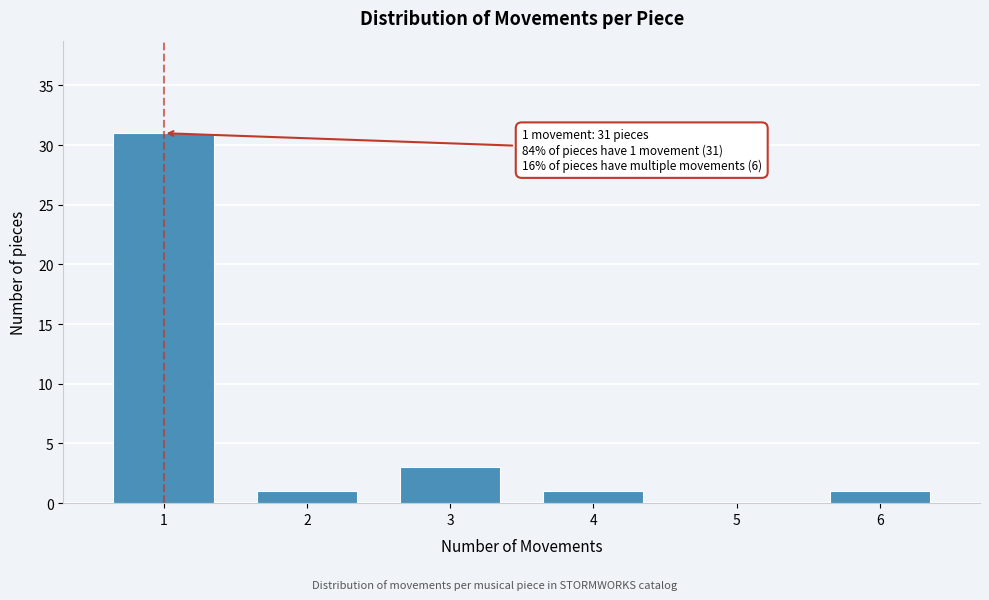

Reading right to left, transcribe all the data shown in this chart.

6=1	5=0	4=1	3=3	2=1	1=31